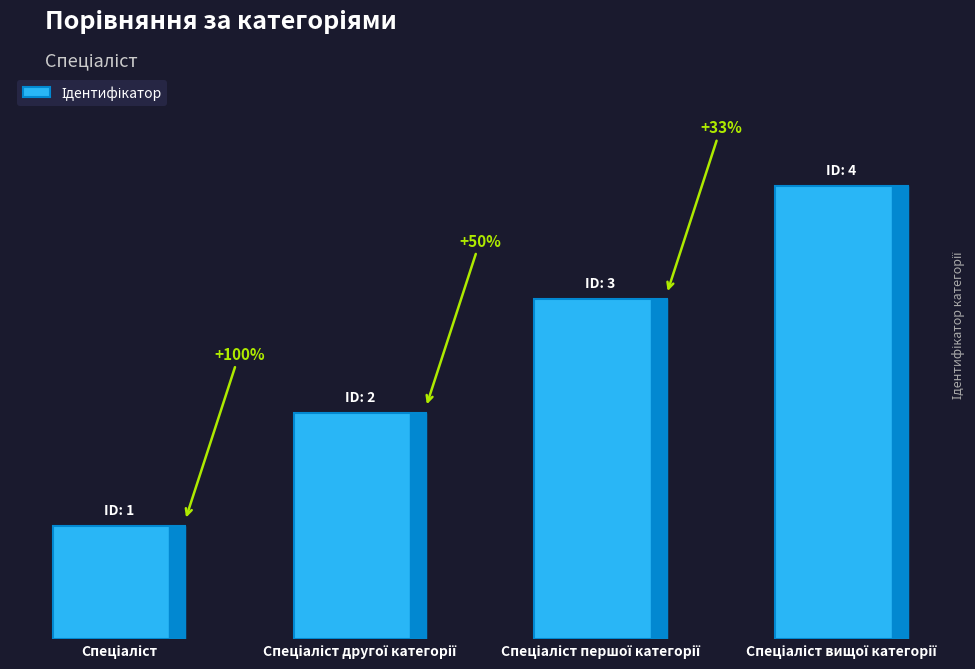

Are the bars horizontal?

No